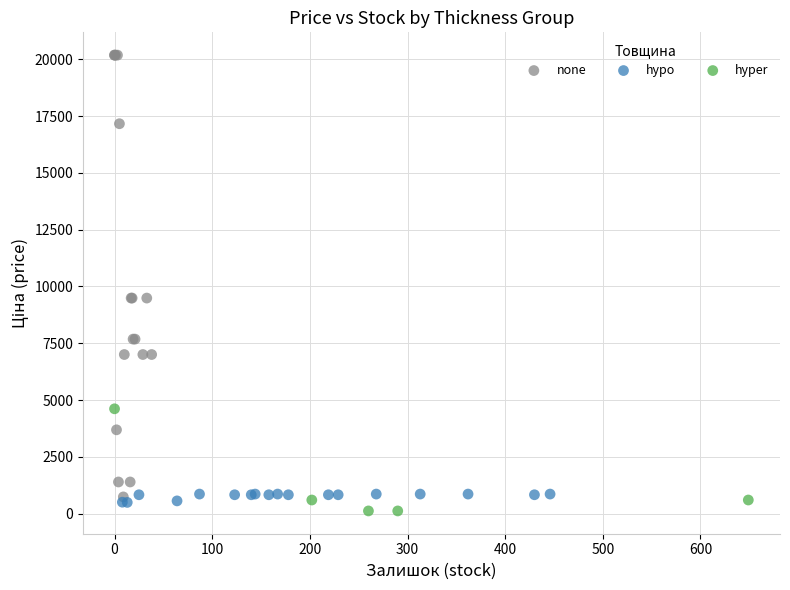

Which series reaches the maximum Y coordinate?

none